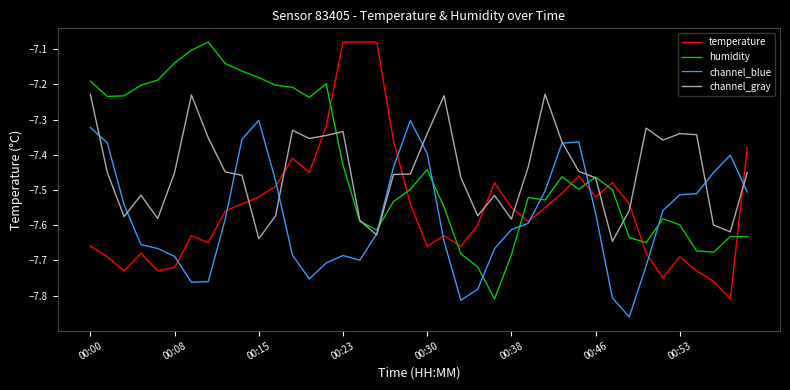

True or false: channel_gray and temperature intersect in this chart.

True